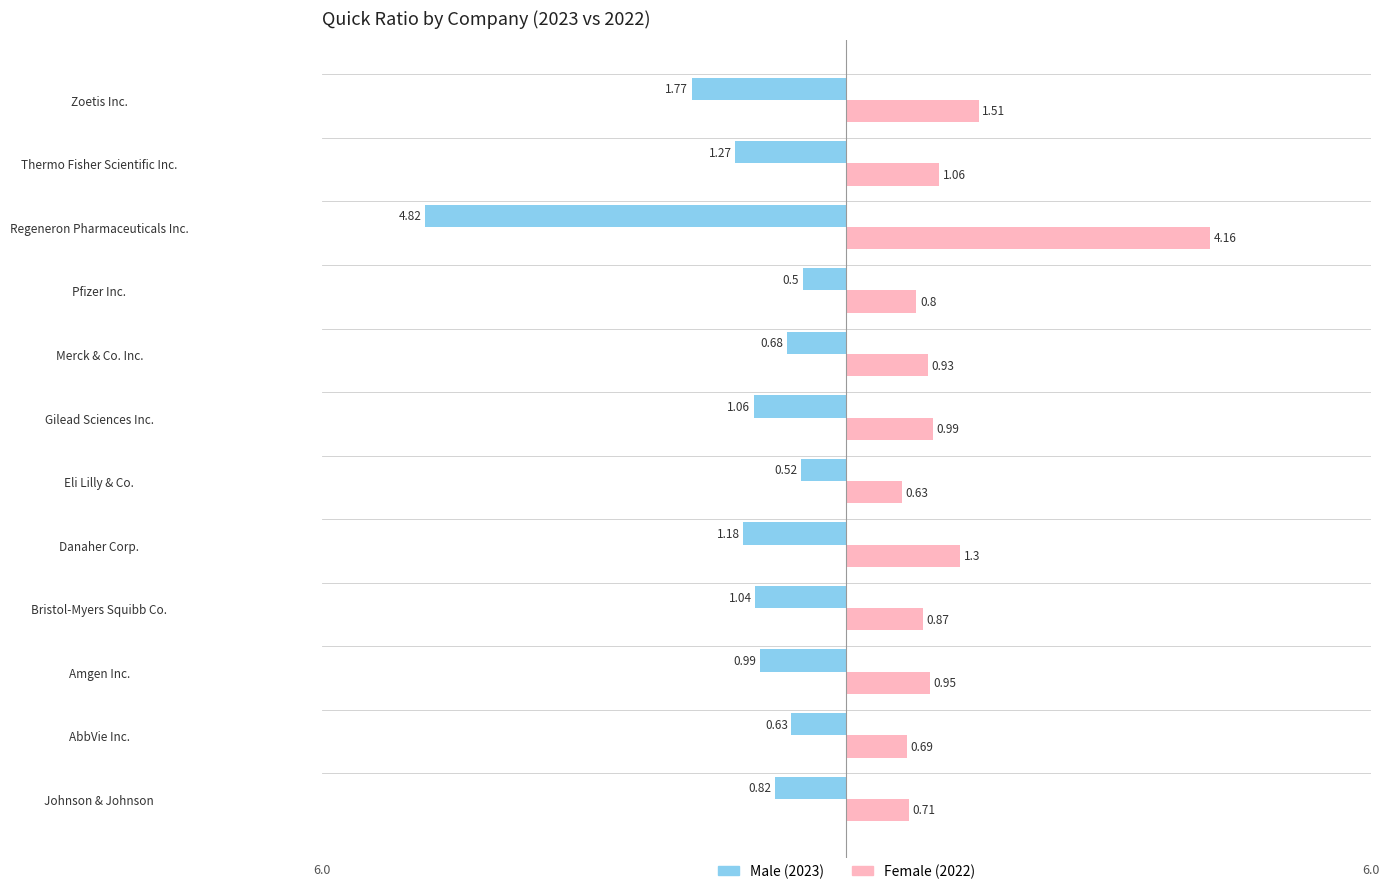

Does the chart contain any negative values?

Yes